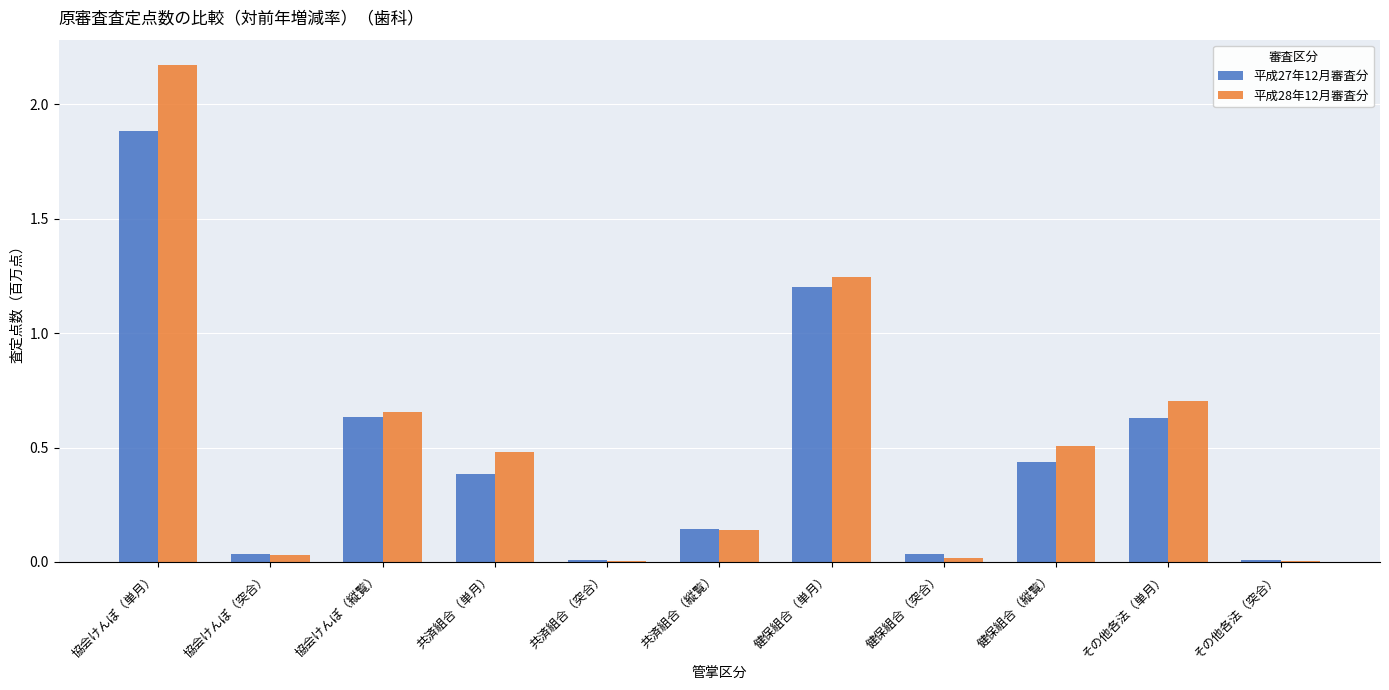

What is the sum of all 平成27年12月審査分 values?

5.4